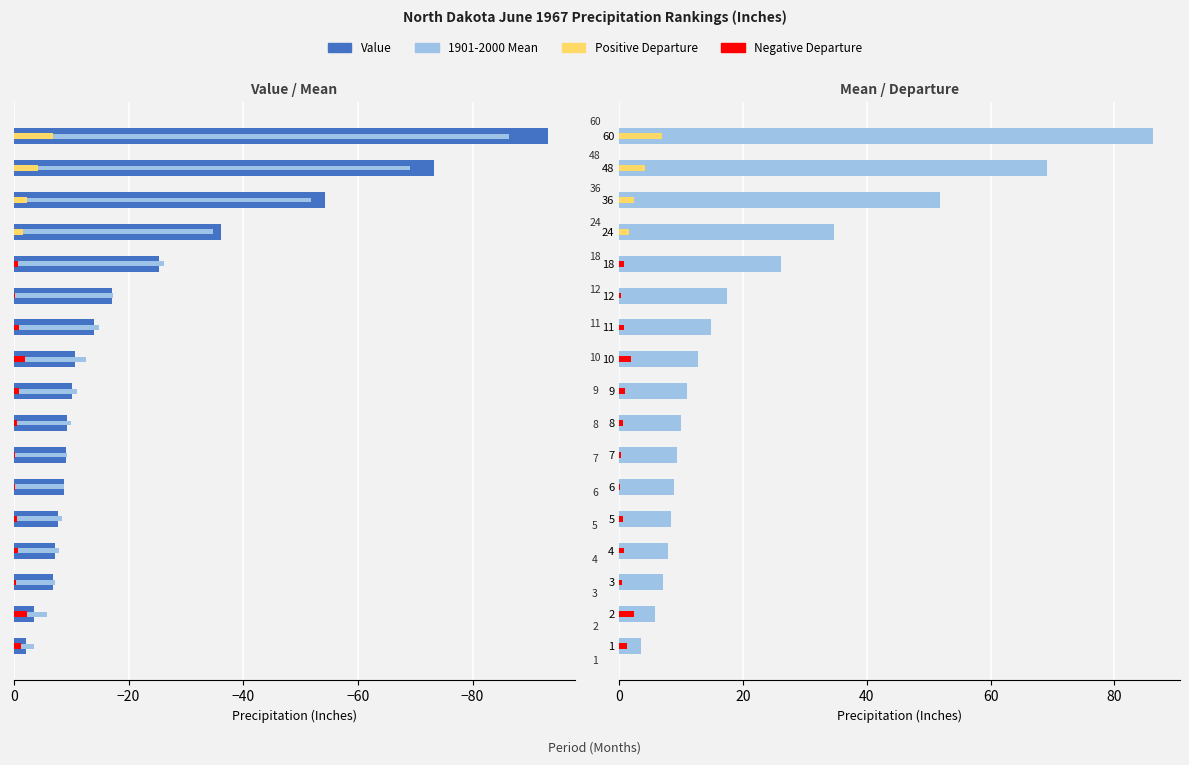

What is the minimum value shown in the chart?

-93.1